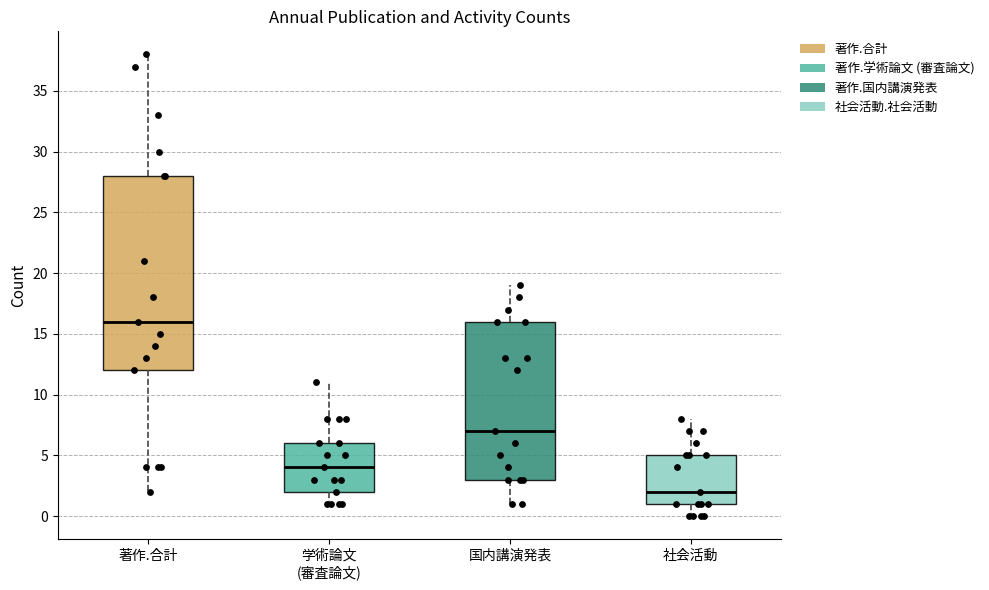

Reading left to right, transcribe this box plot: for each box, give where its median line is, the range the box spans, and where its two whiskers end, as read against the y-axis. The values are not printed on the chart, so give them approximately, as read against the axis.

著作.合計: median 16, box 12 to 28, whiskers 2 to 38
学術論文 (審査論文): median 4, box 2 to 6, whiskers 1 to 11
国内講演発表: median 7, box 3 to 16, whiskers 1 to 19
社会活動: median 2, box 1 to 5, whiskers 0 to 8